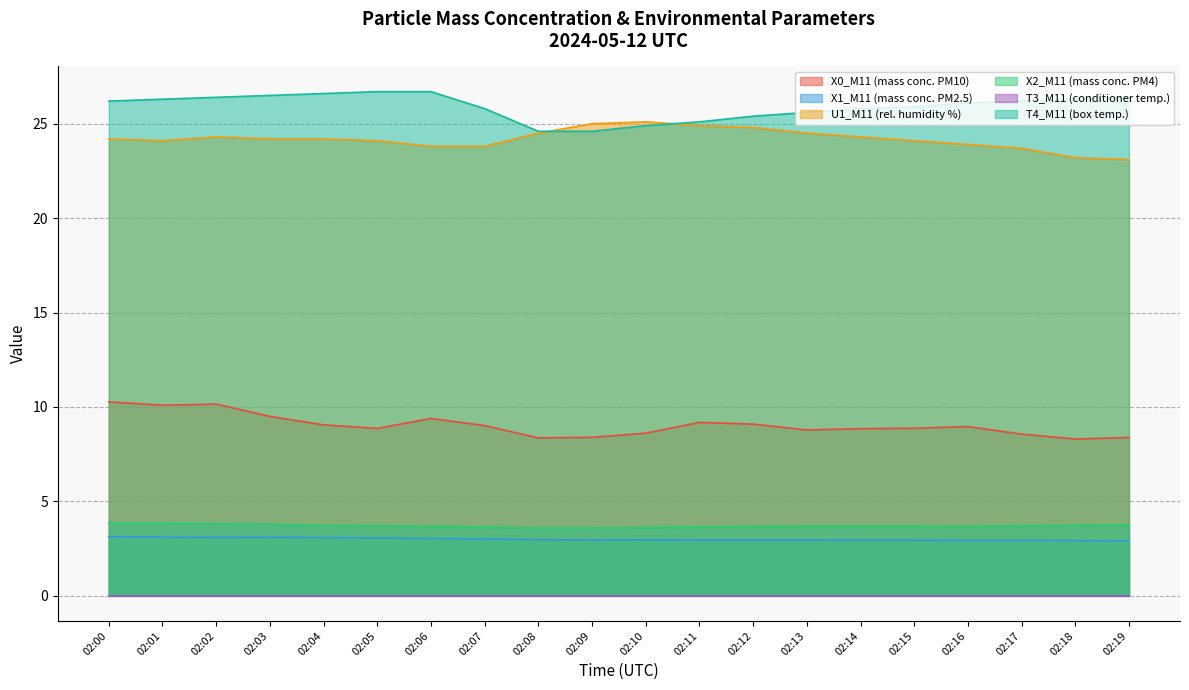

True or false: X1_M11 (mass conc. PM2.5) and T4_M11 (box temp.) intersect in this chart.

False